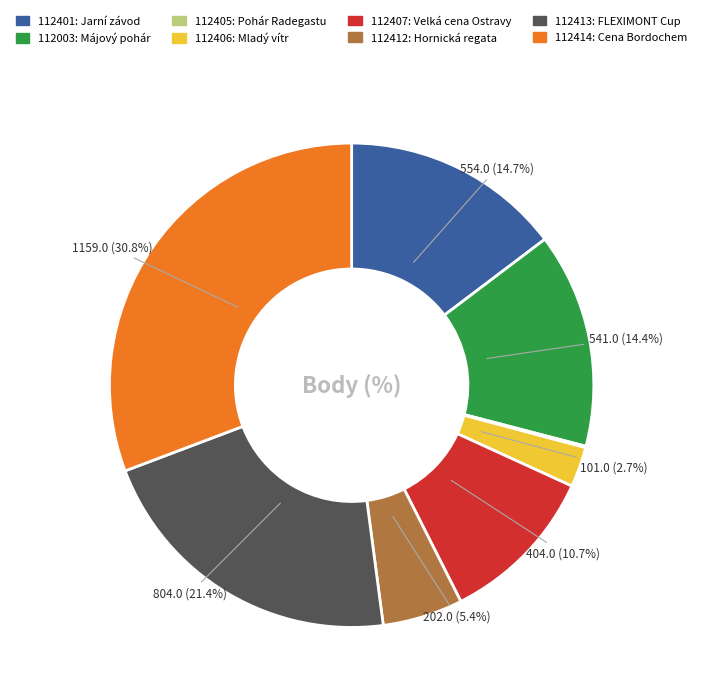

Is it true that 112003 is 24% of the pie?

False